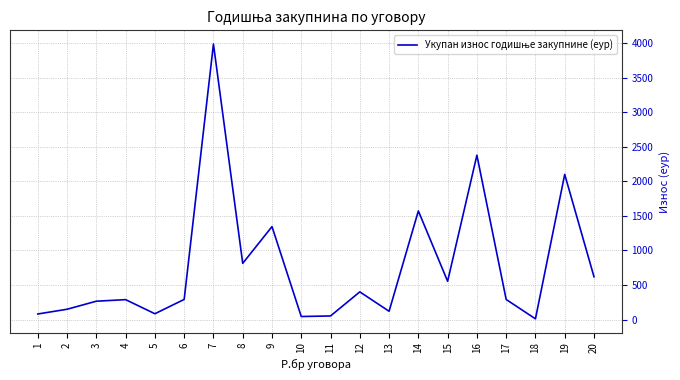

Is it true that the value at 20 is 878.1?

False